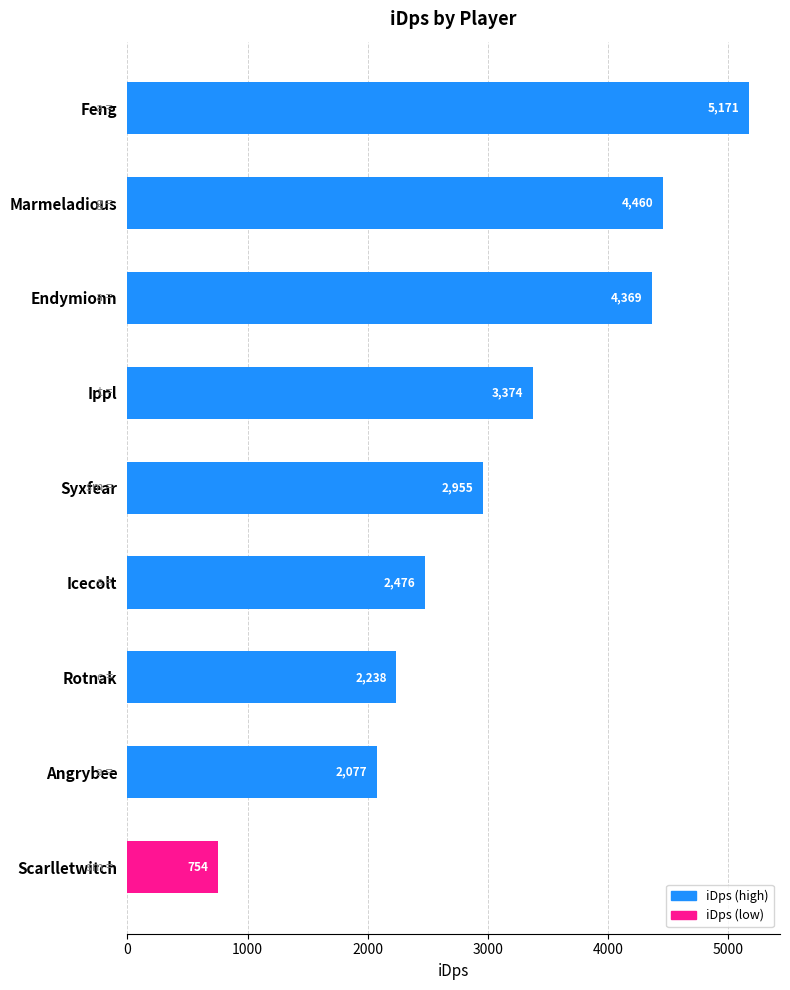

How many distinct data groups are displayed?

1